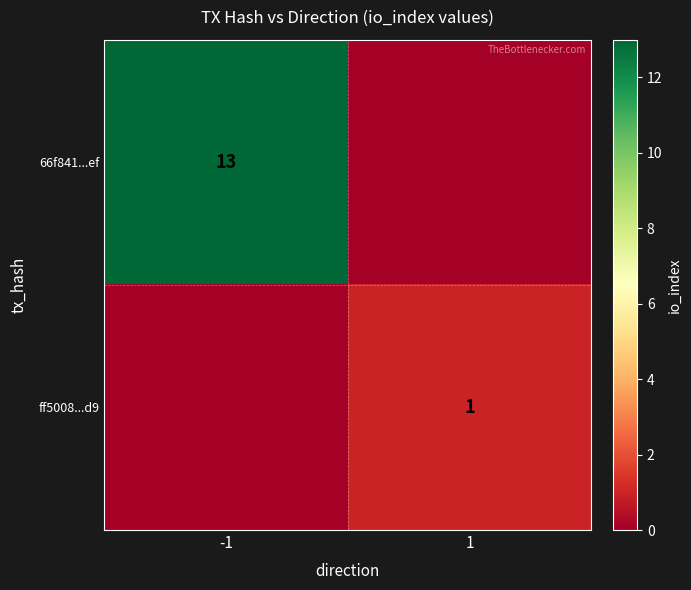

List the labels in order of 66f841...ef value, smallest first.

1, -1